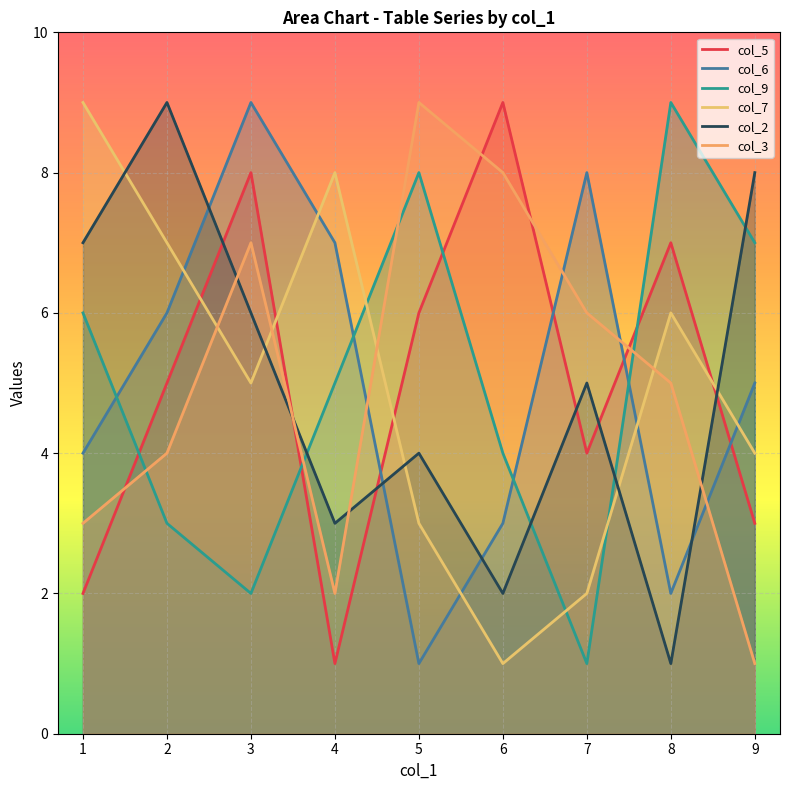

Where is the first local maximum for col_2?

2